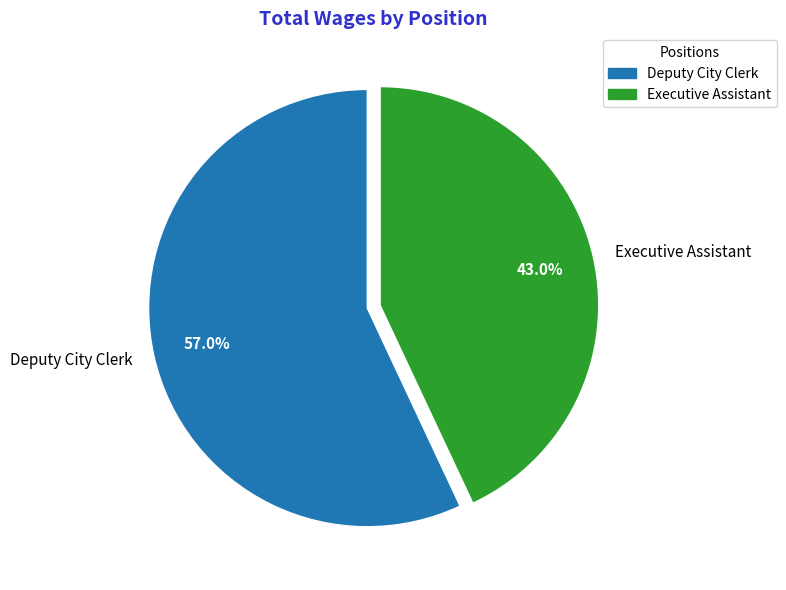

Combined, do Executive Assistant and Deputy City Clerk account for over 50%?

Yes